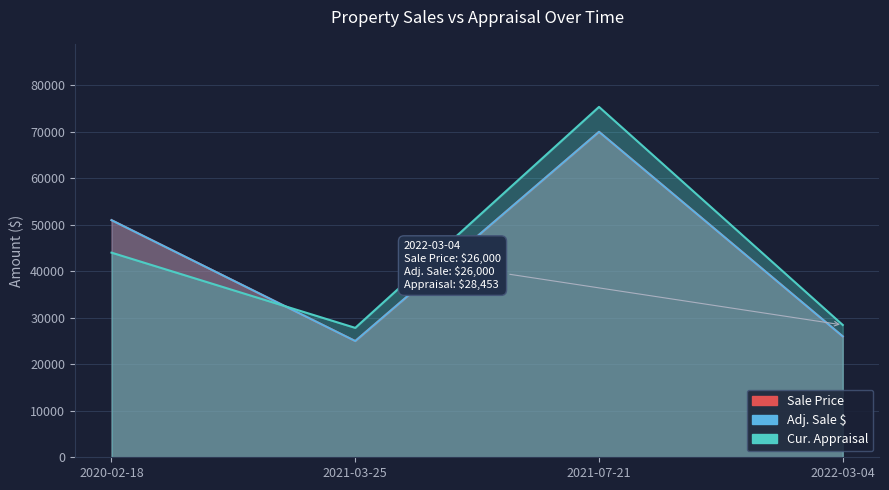

At which label does Sale Price first exceed 51000?

2021-07-21